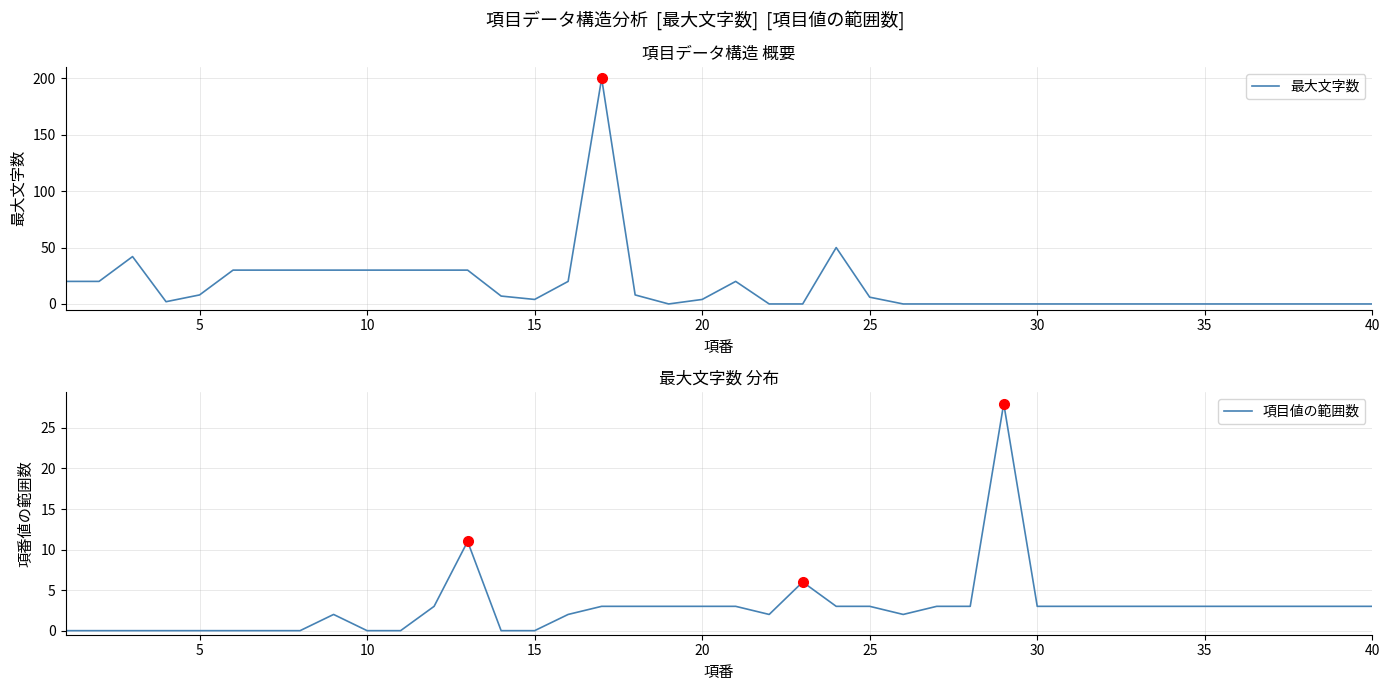

How many lines are shown in the chart?

2